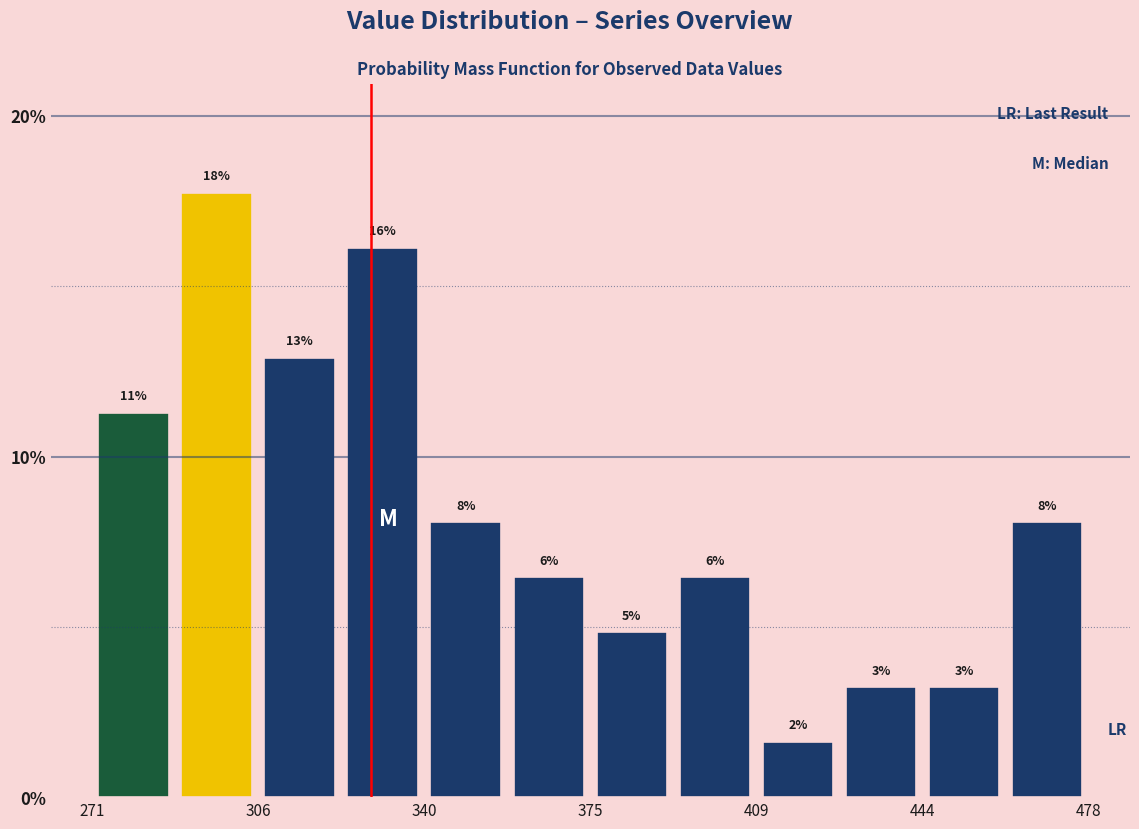

Around what value on the x-axis is the tallest bar? Give the approximate position of its centre, as read against the axis.

300